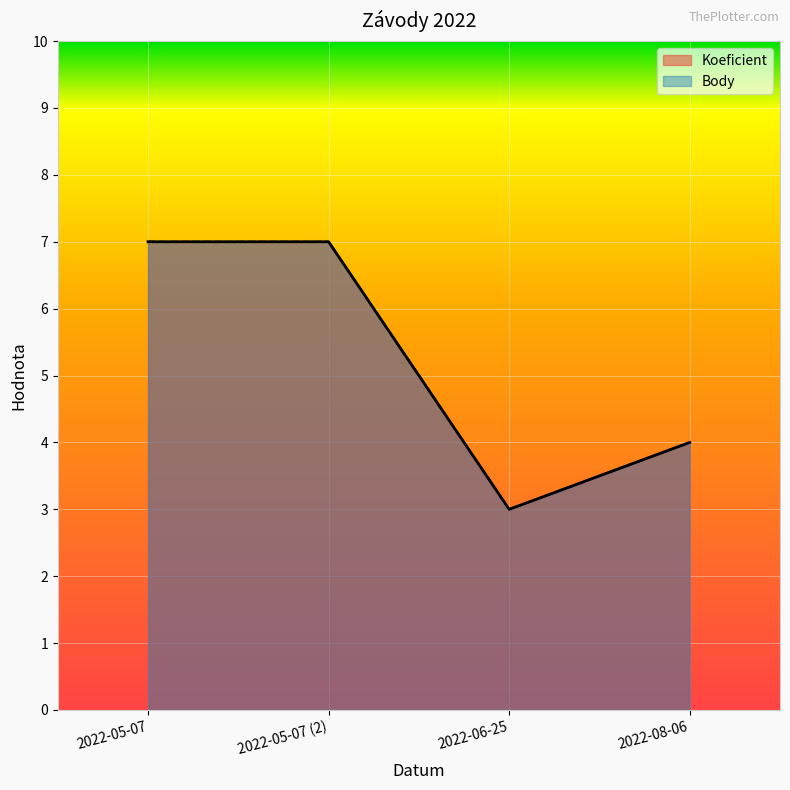

What is the difference between the second highest and second lowest values in the Koeficient series?

3